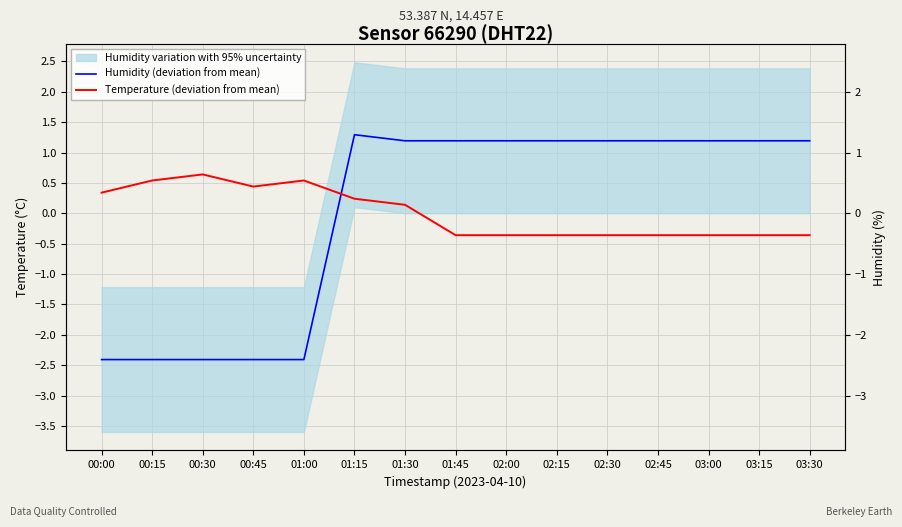

Reading left to right, list all the values displayed in this chart.

Humidity (deviation from mean): -2.4	-2.4	-2.4	-2.4	-2.4	1.3	1.2	1.2	1.2	1.2	1.2	1.2	1.2	1.2	1.2
Temperature (deviation from mean): 0.3	0.5	0.6	0.4	0.5	0.2	0.1	-0.4	-0.4	-0.4	-0.4	-0.4	-0.4	-0.4	-0.4